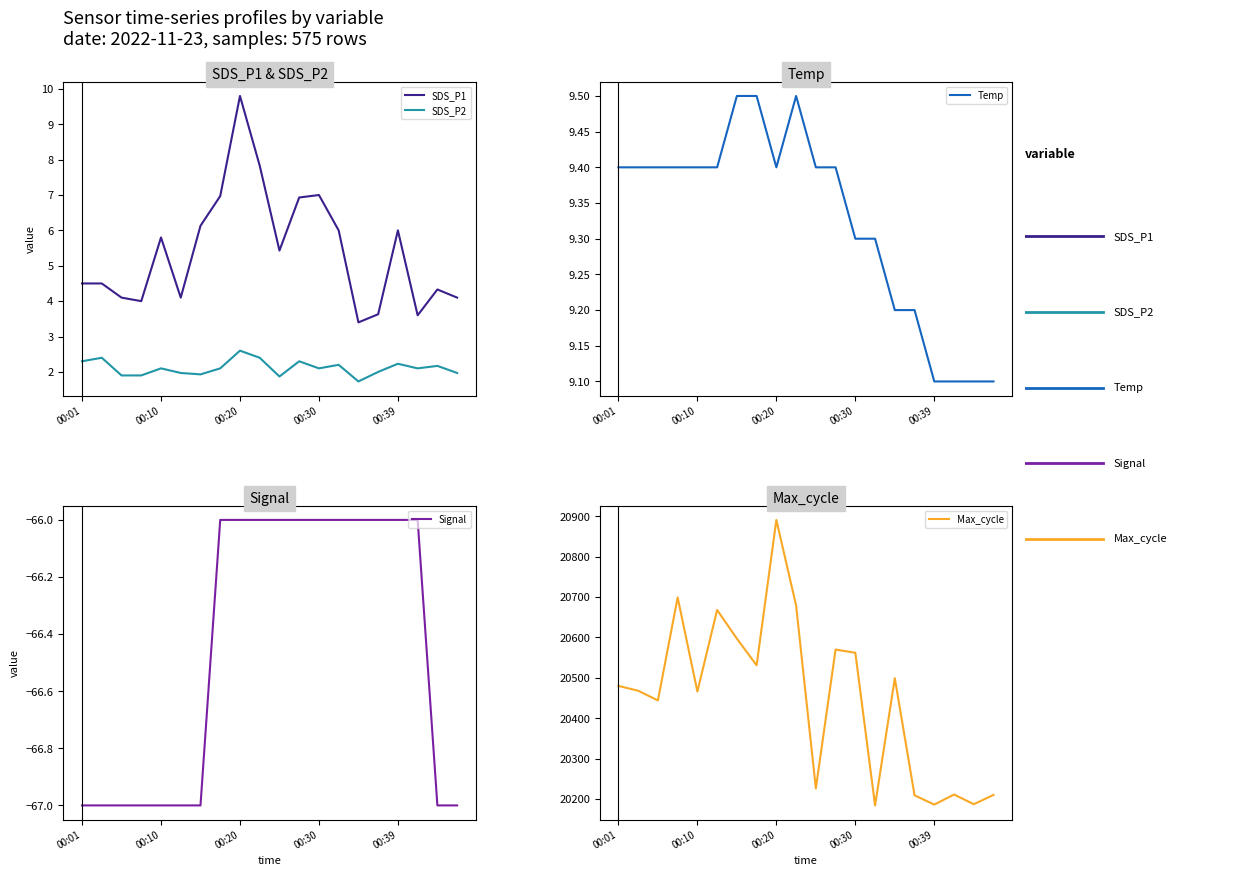

What is the difference between the maximum and second lowest values in the Signal series?

1